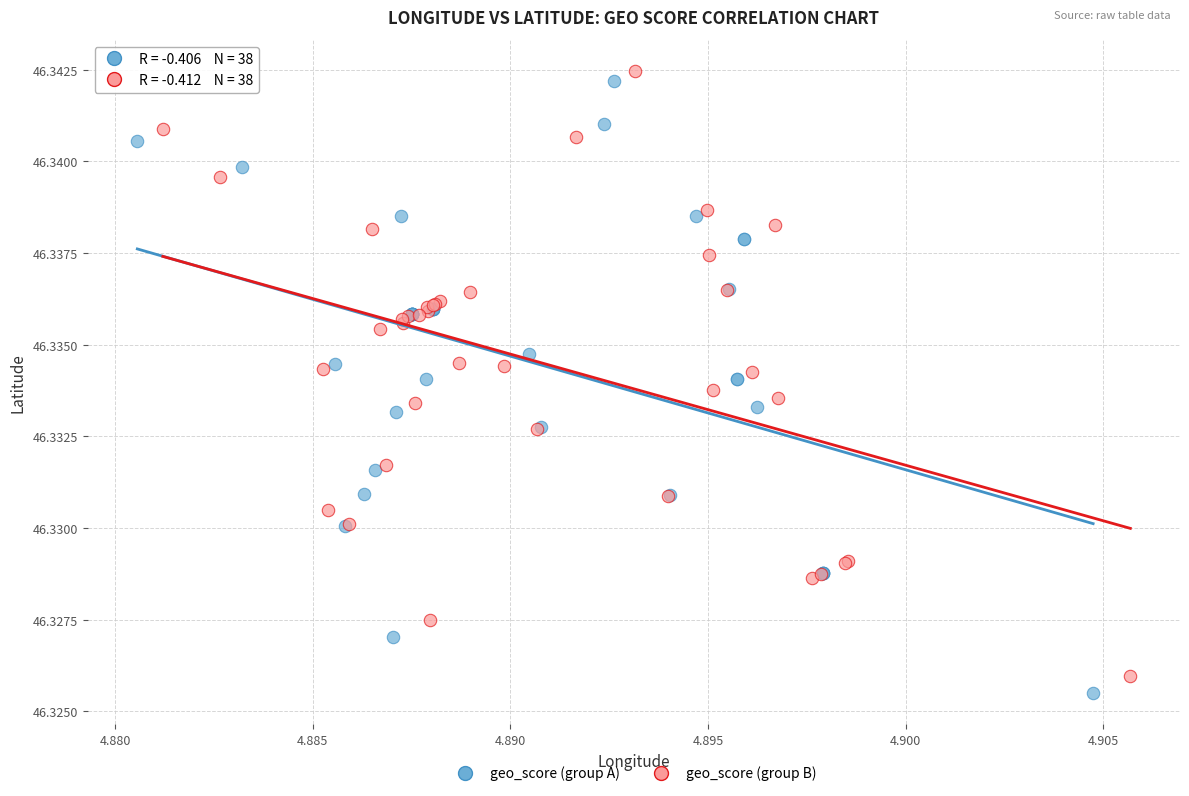

Which series has the widest spread of Y values?

geo_score (group A)